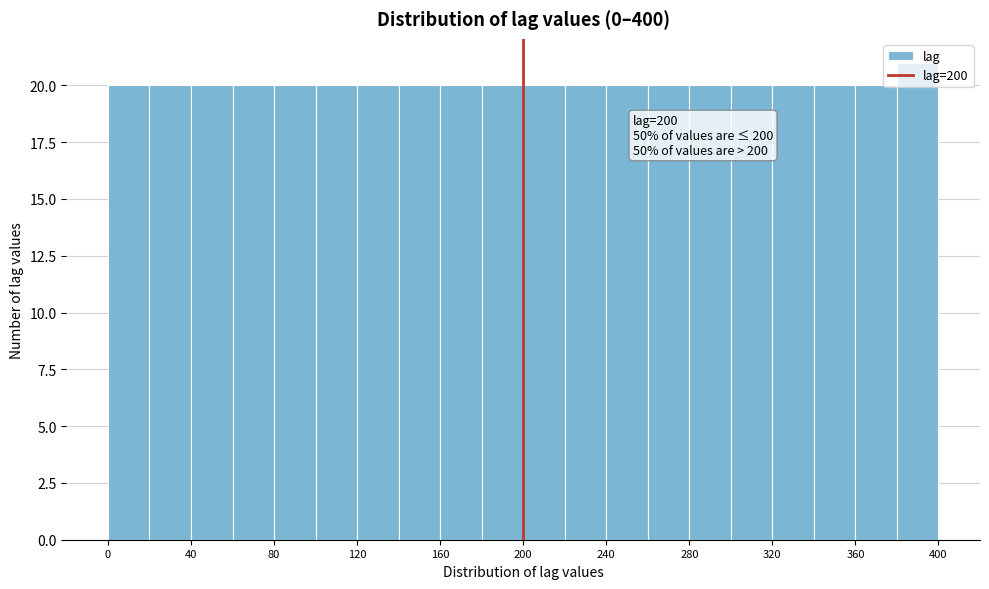

Over which range of the x-axis is the bar tallest?

380 to 400